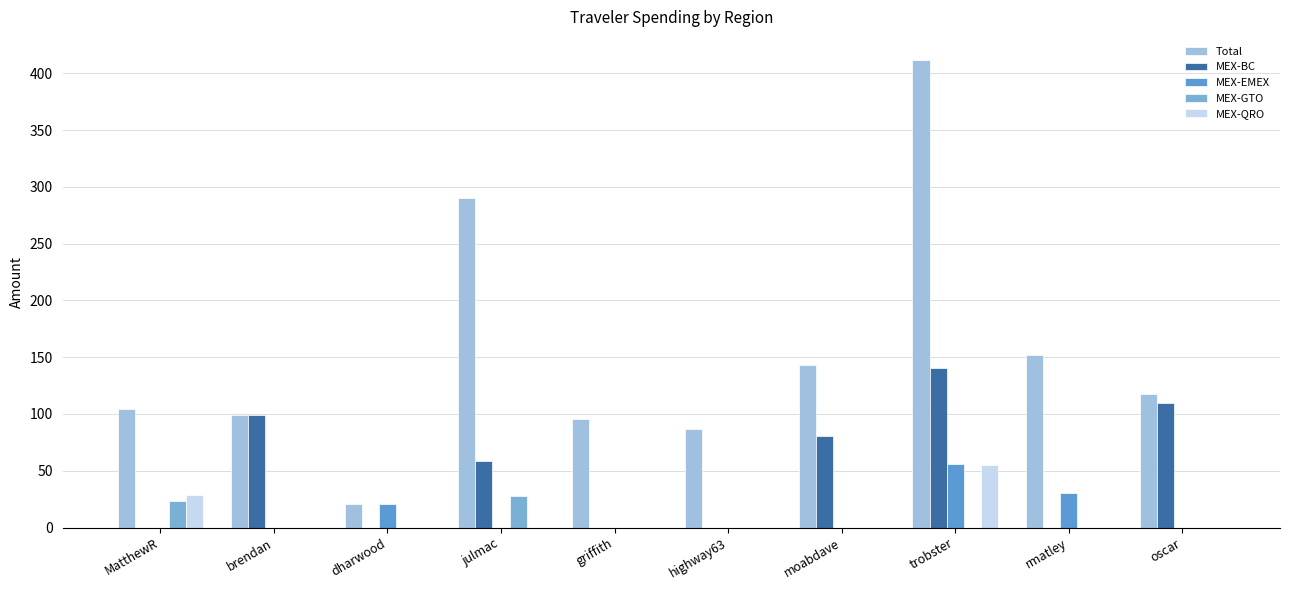

The value of MEX-GTO at moabdave is 0.0. True or false?

True